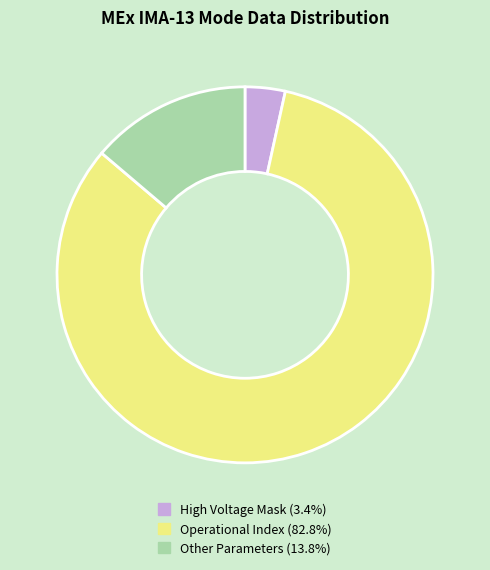

Does any single category account for the majority?

Yes